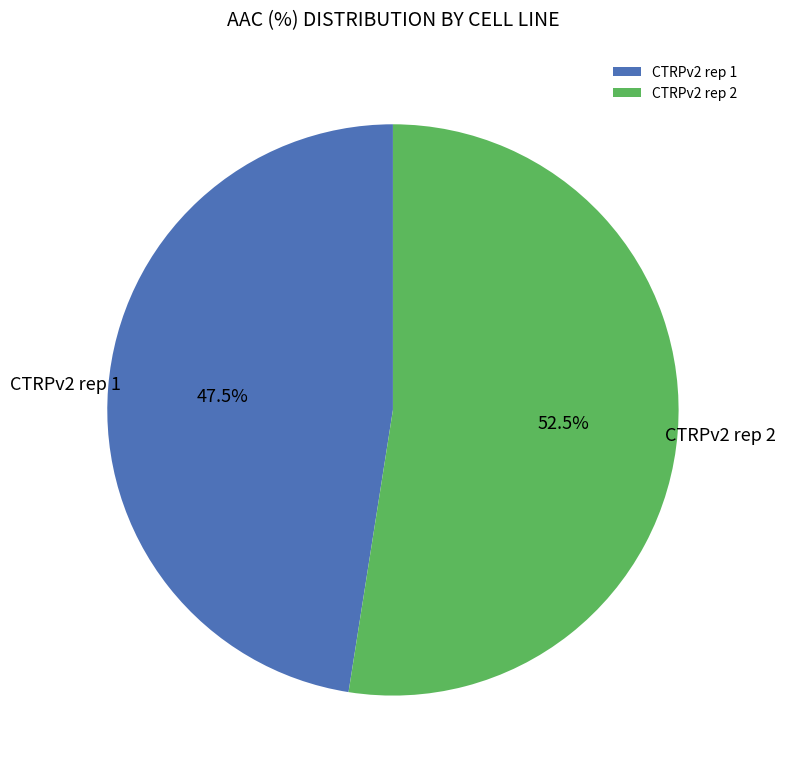

Does CTRPv2 rep 2 represent more than half of the total?

Yes